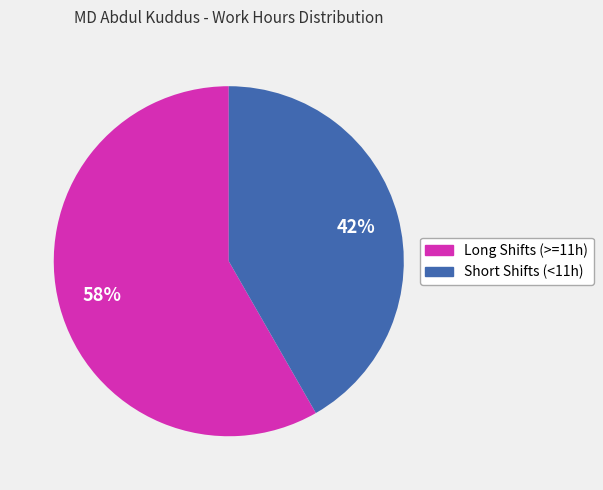

Is there a majority slice in this chart?

Yes